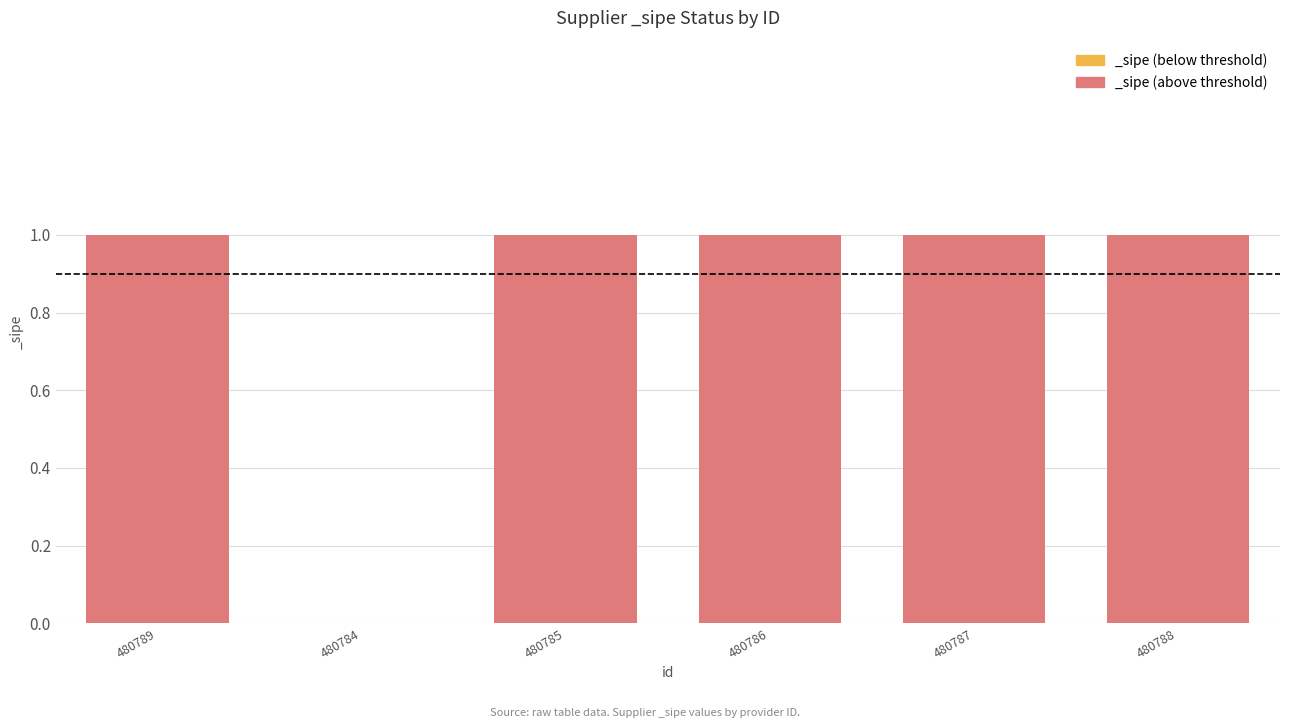

What is the maximum value shown in the chart?

1